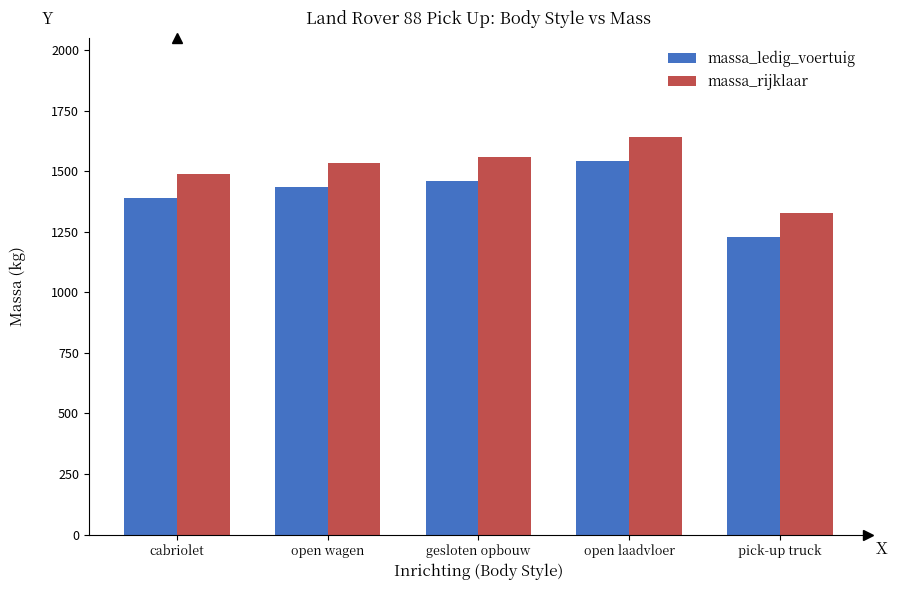

At open wagen, list the series in order from smallest to largest.

massa_ledig_voertuig, massa_rijklaar